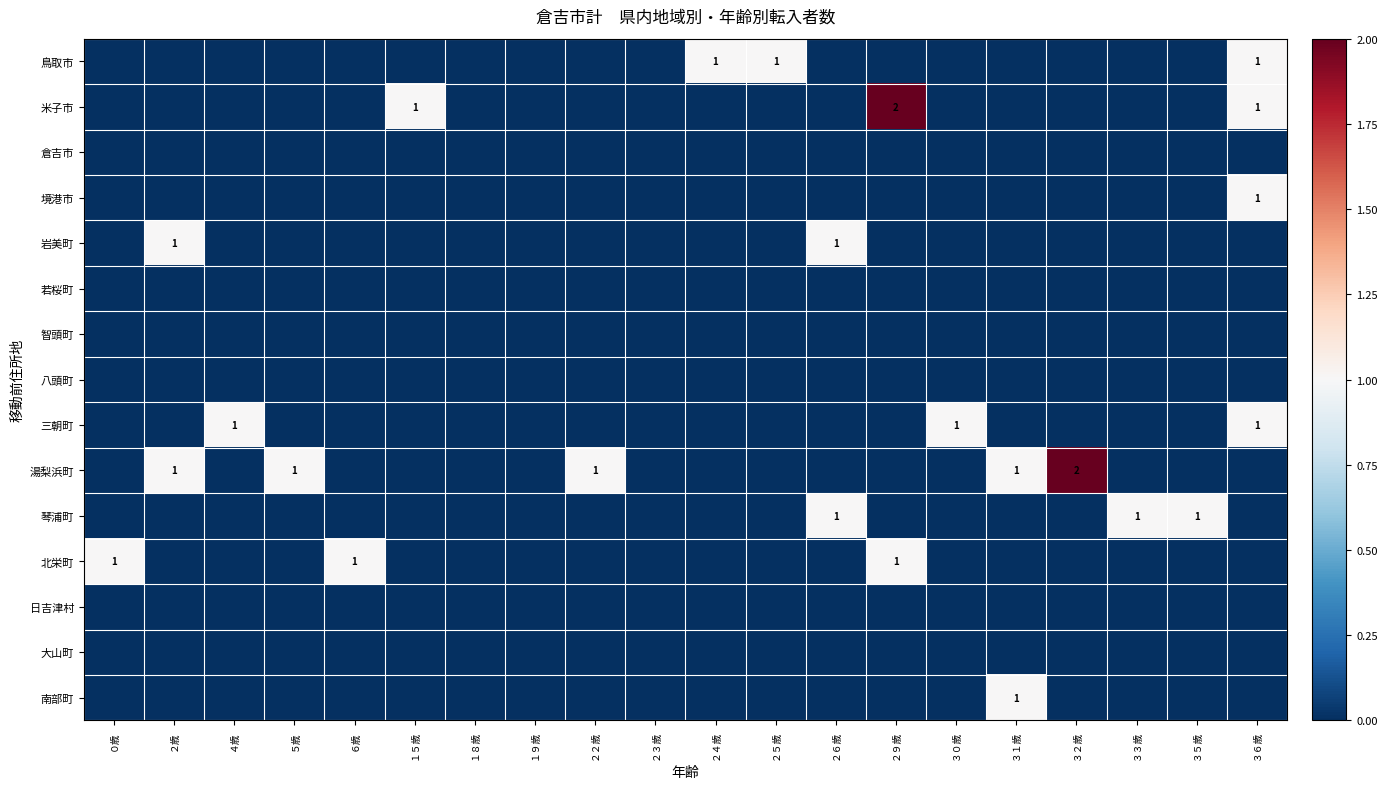

The 大山町 series shows 0 at ２４歳. True or false?

True